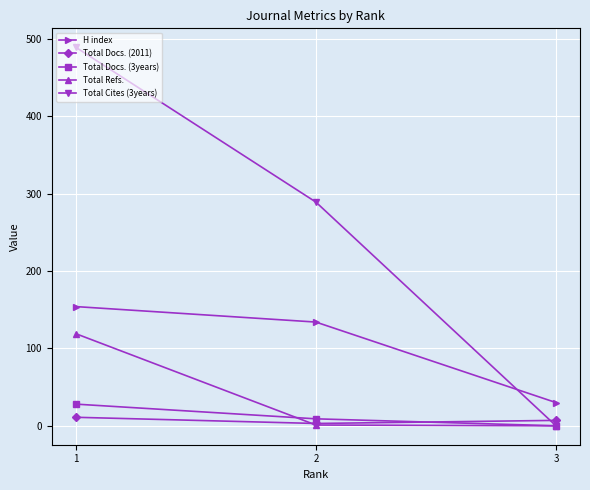

Count the H index values in the range 30 to 154.

3